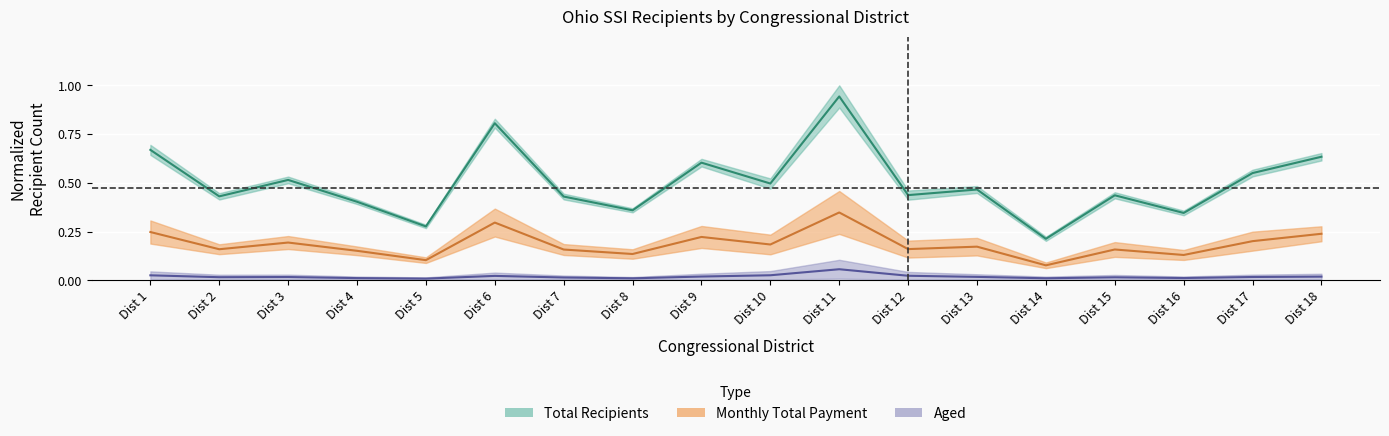

What is the difference between the maximum and second lowest values in the Disabled series?

0.2